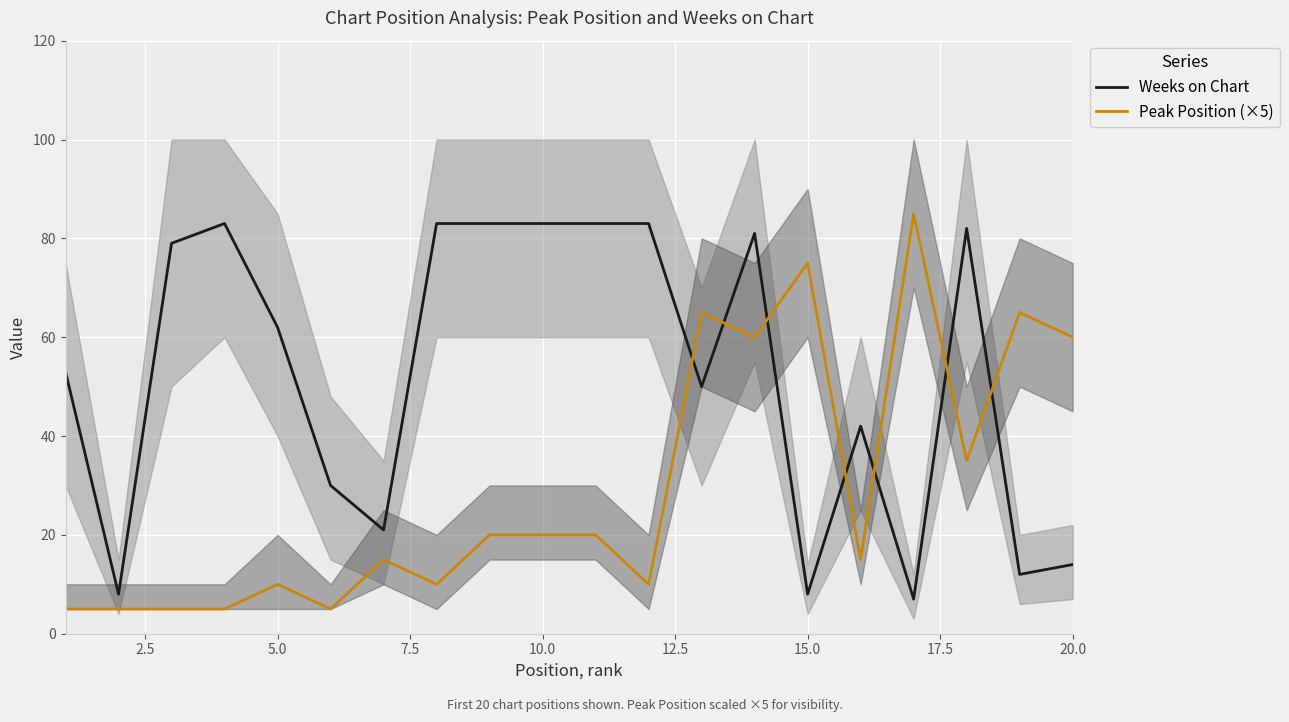

What is the value of the Weeks on Chart point at the 16th from the left?

42